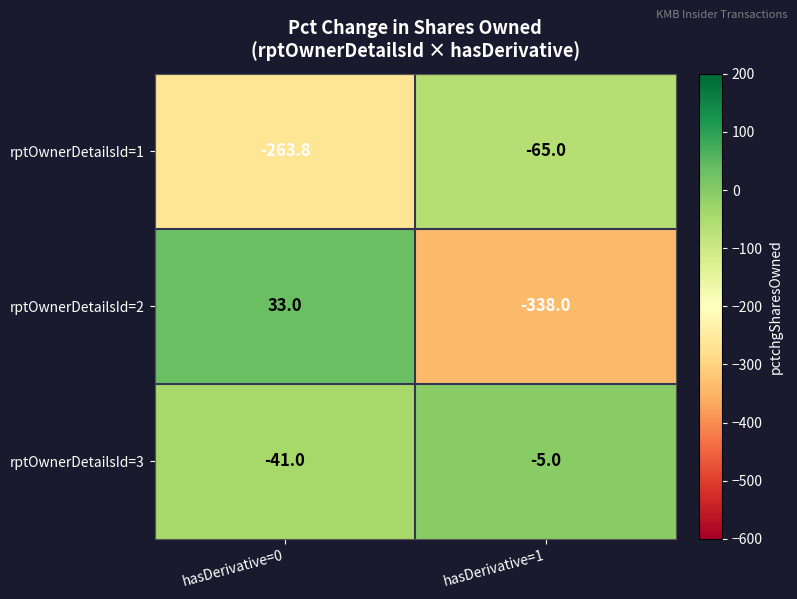

Reading left to right, extract all data points from this chart.

rptOwnerDetailsId=1: -263.8	-65.0
rptOwnerDetailsId=2: 33.0	-338.0
rptOwnerDetailsId=3: -41.0	-5.0